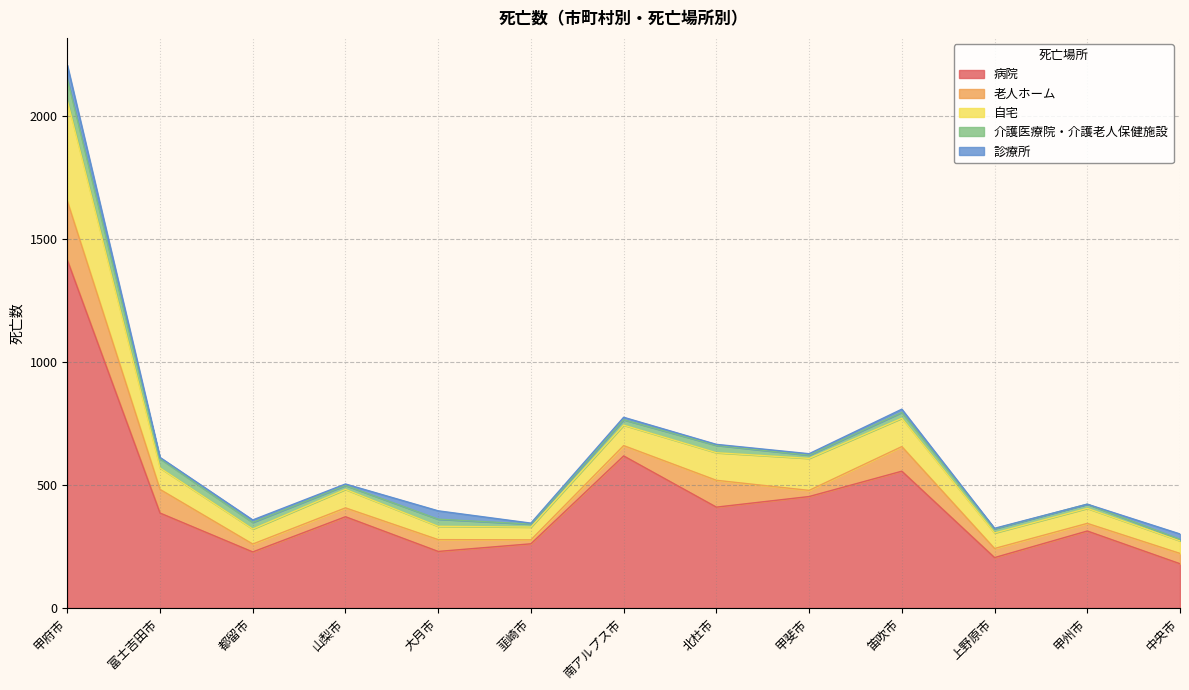

True or false: 病院 has more than 1 interior local peaks.

True